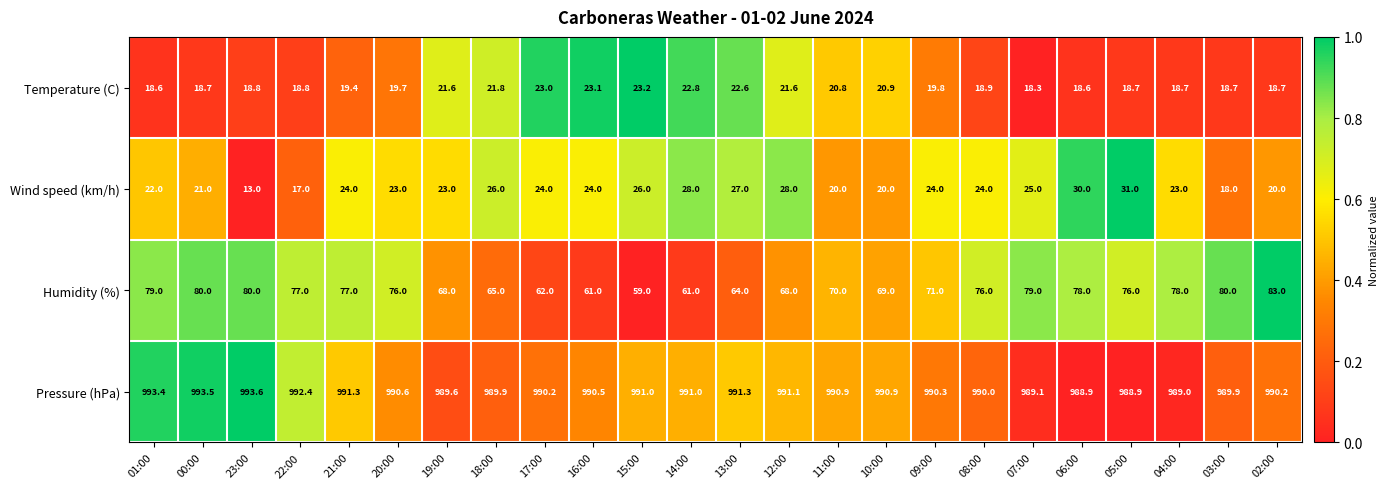

Which label corresponds to the smallest value in the chart?

23:00